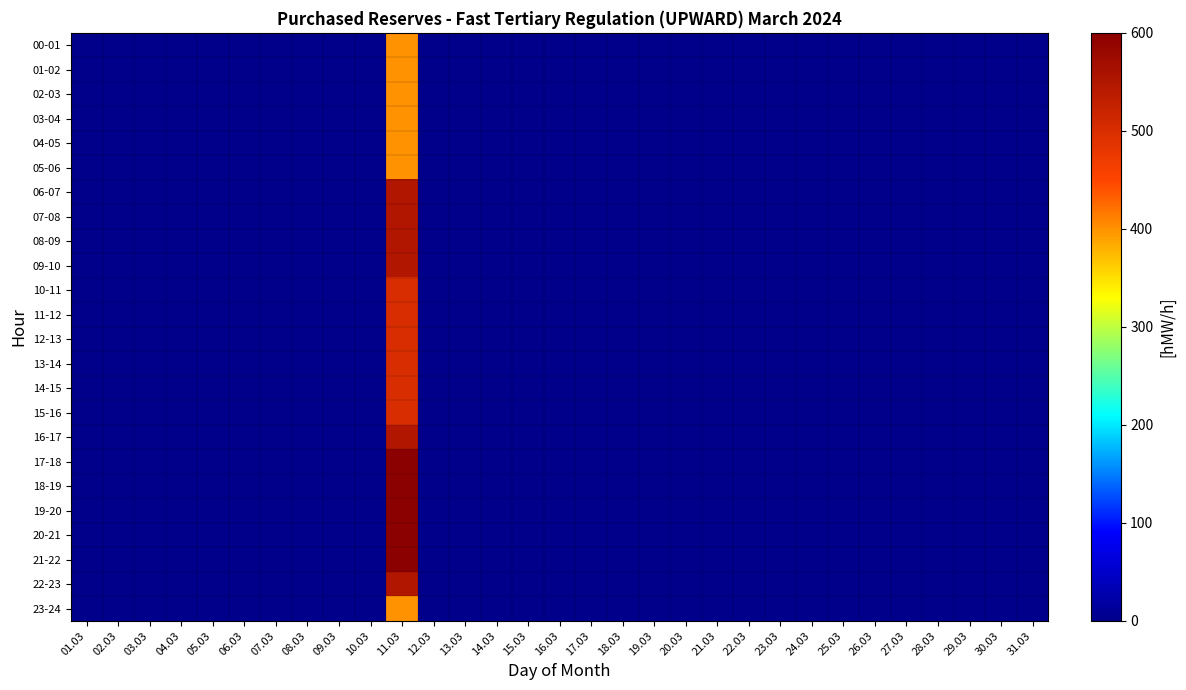

At which category does the chart reach its peak across all series?

11.03